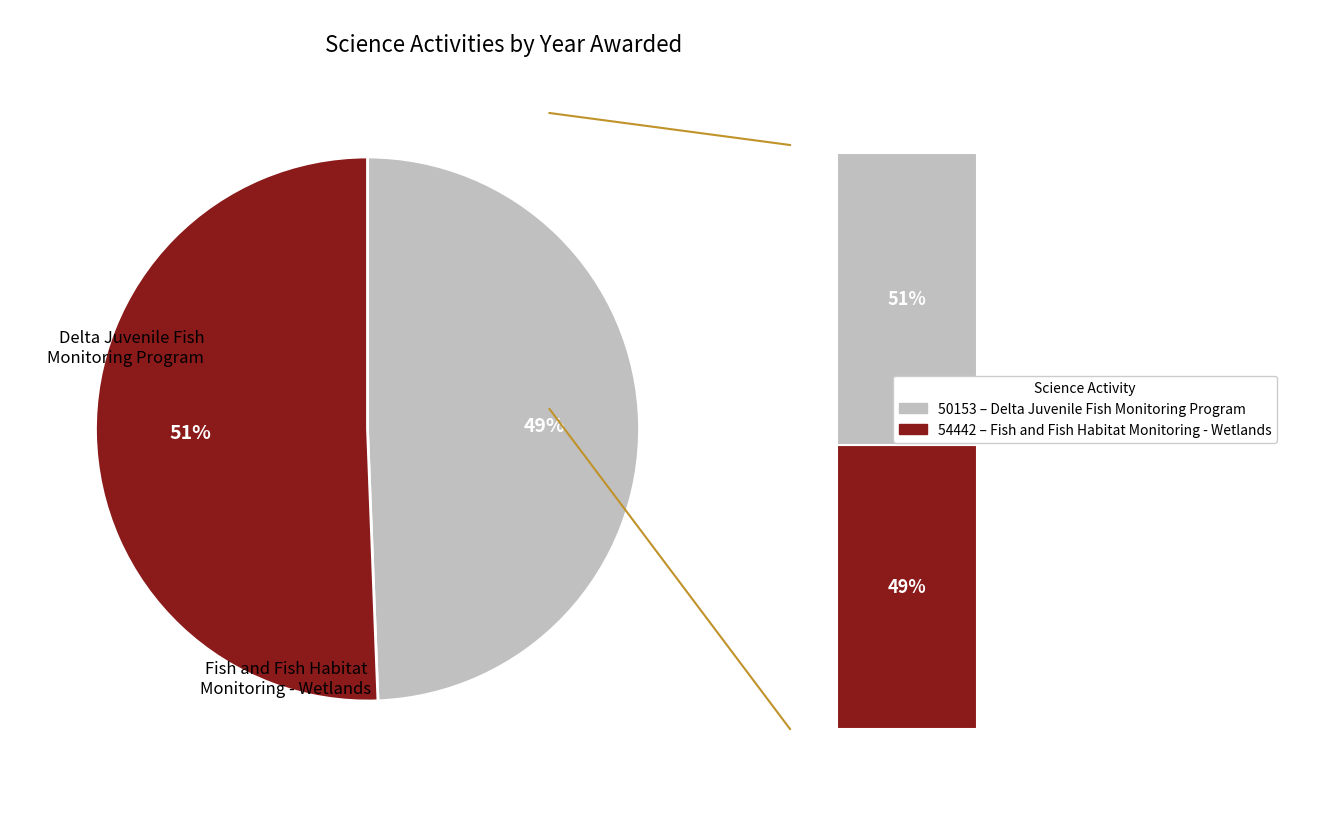

Which slice is the largest?

54442